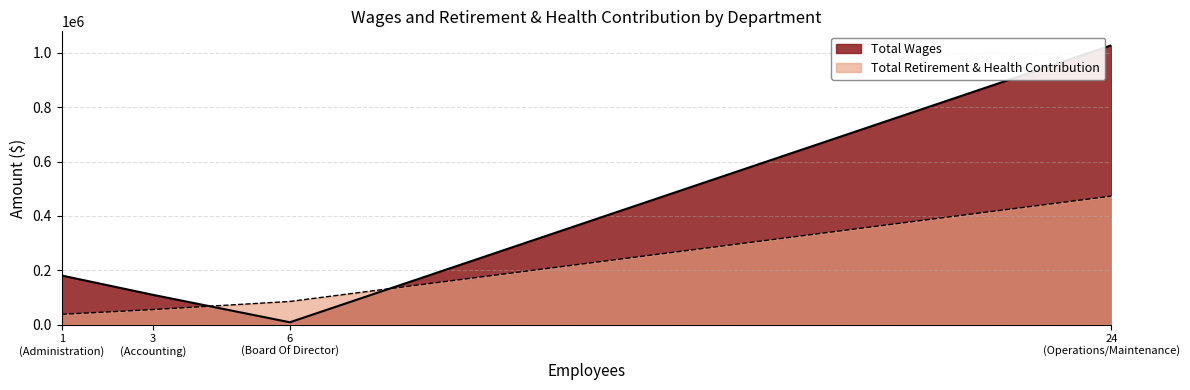

True or false: Total Wages has a value of 1418718 at Operations/Maintenance.

False